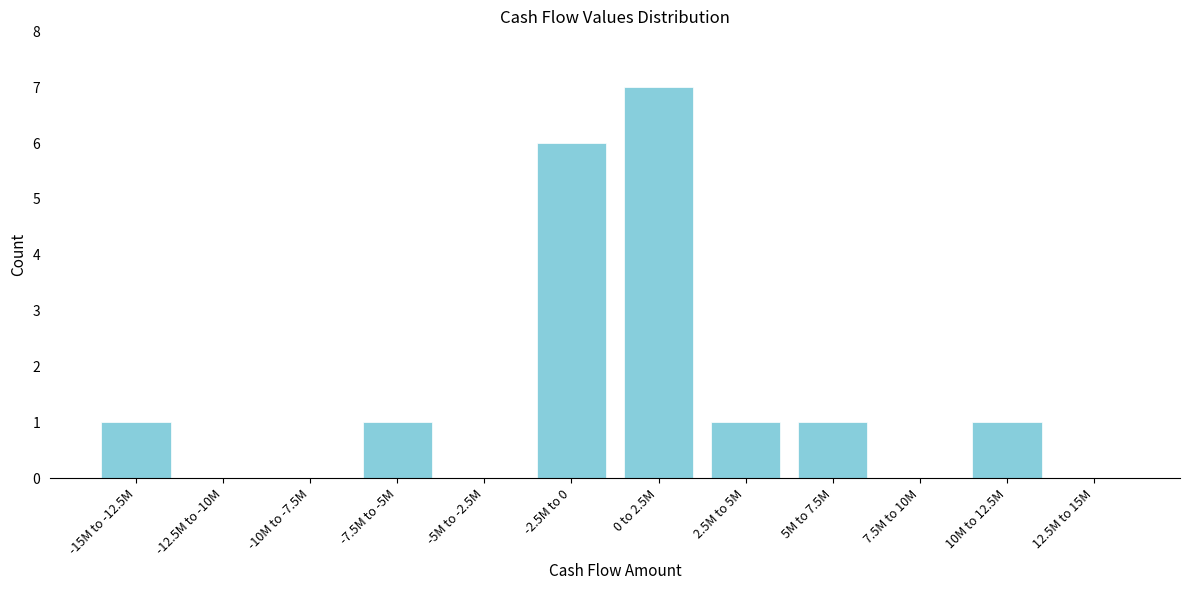

Reading right to left, transcribe all the data shown in this chart.

12.5M to 15M=0	10M to 12.5M=1	7.5M to 10M=0	5M to 7.5M=1	2.5M to 5M=1	0 to 2.5M=7	-2.5M to 0=6	-5M to -2.5M=0	-7.5M to -5M=1	-10M to -7.5M=0	-12.5M to -10M=0	-15M to -12.5M=1